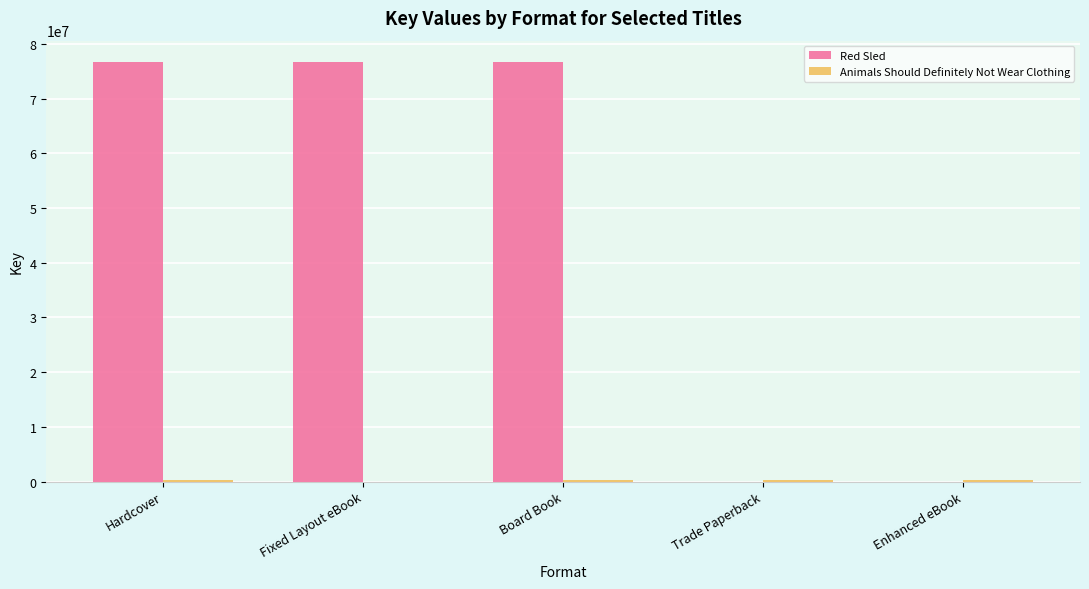

The Red Sled series shows 0 at Enhanced eBook. True or false?

True